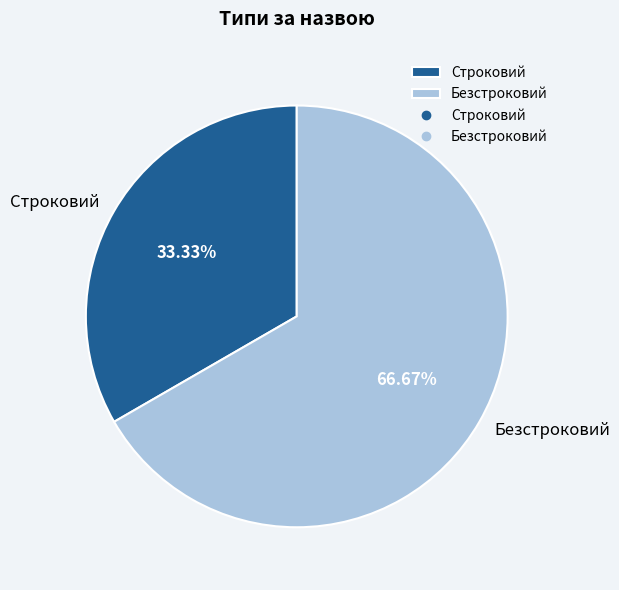

Rank the categories by value from lowest to highest.

Строковий, Безстроковий